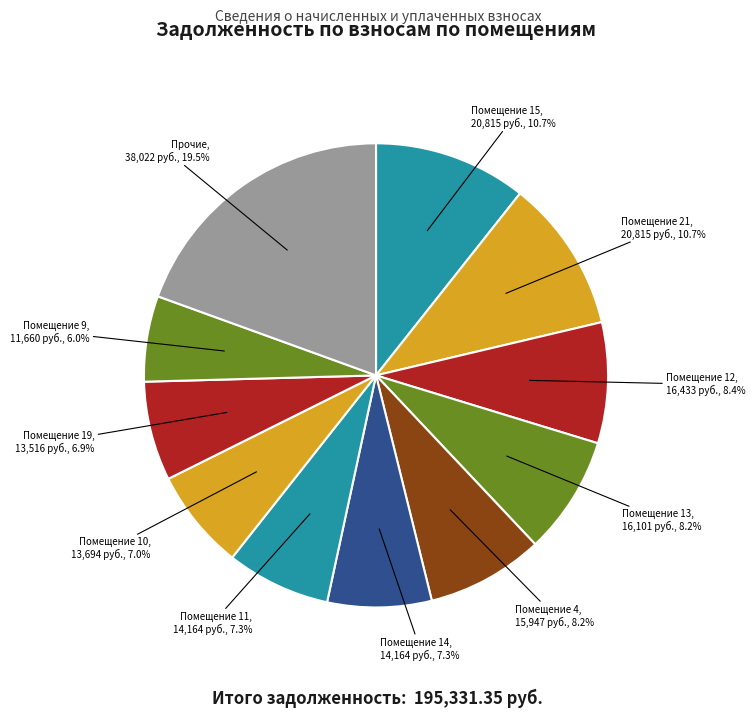

How many slices are in this pie chart?

11